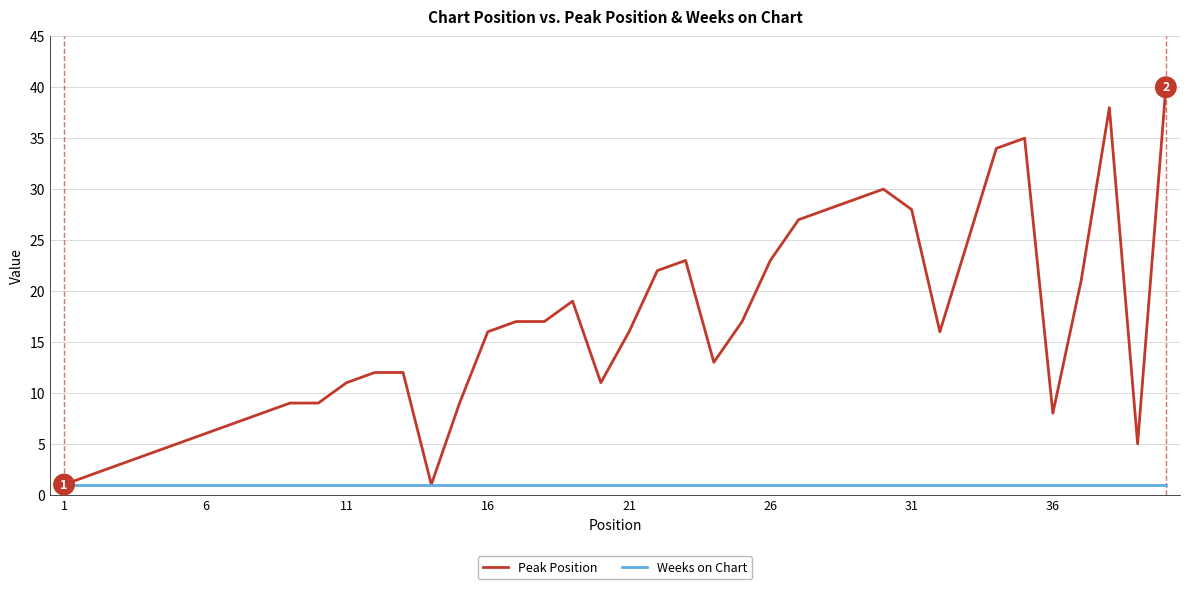

Which series has the widest spread of values?

Peak Position